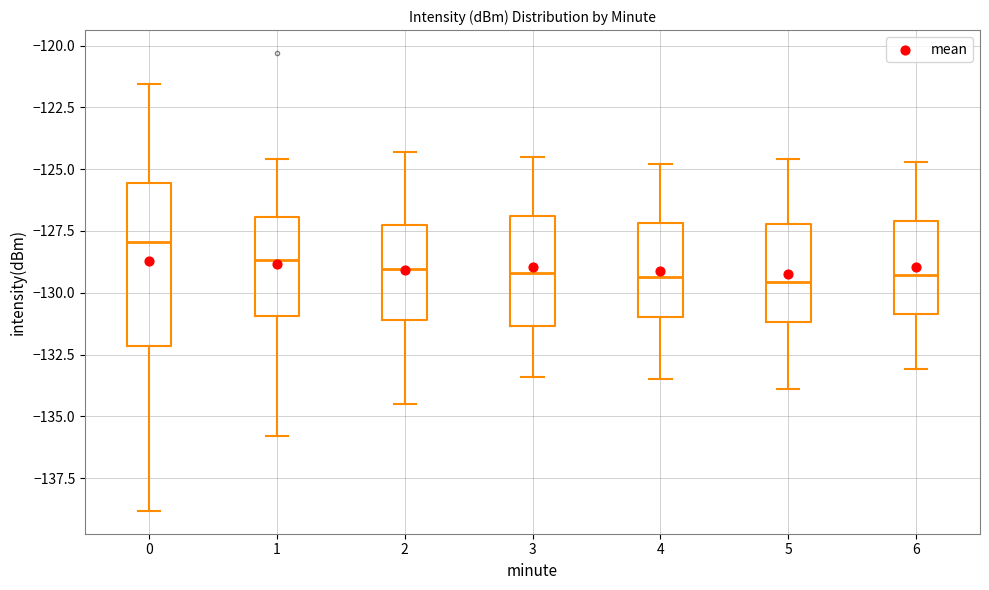

Where is the lower edge of the box at x = 5 on the y-axis? The values are not printed on the chart, so give them approximately, as read against the axis.

-131.0